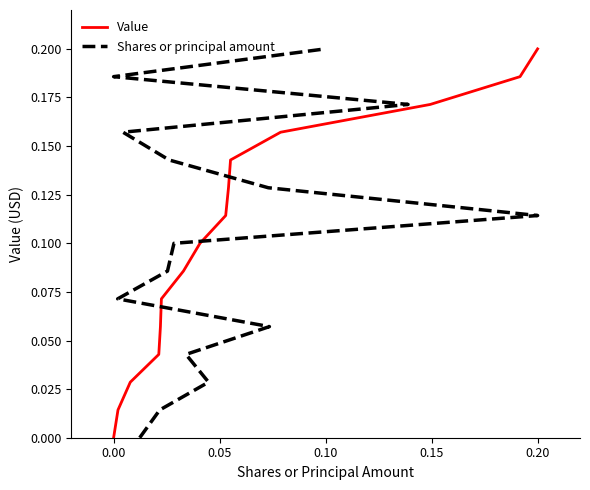

Is it true that Value equals 0.1 at 12?

False